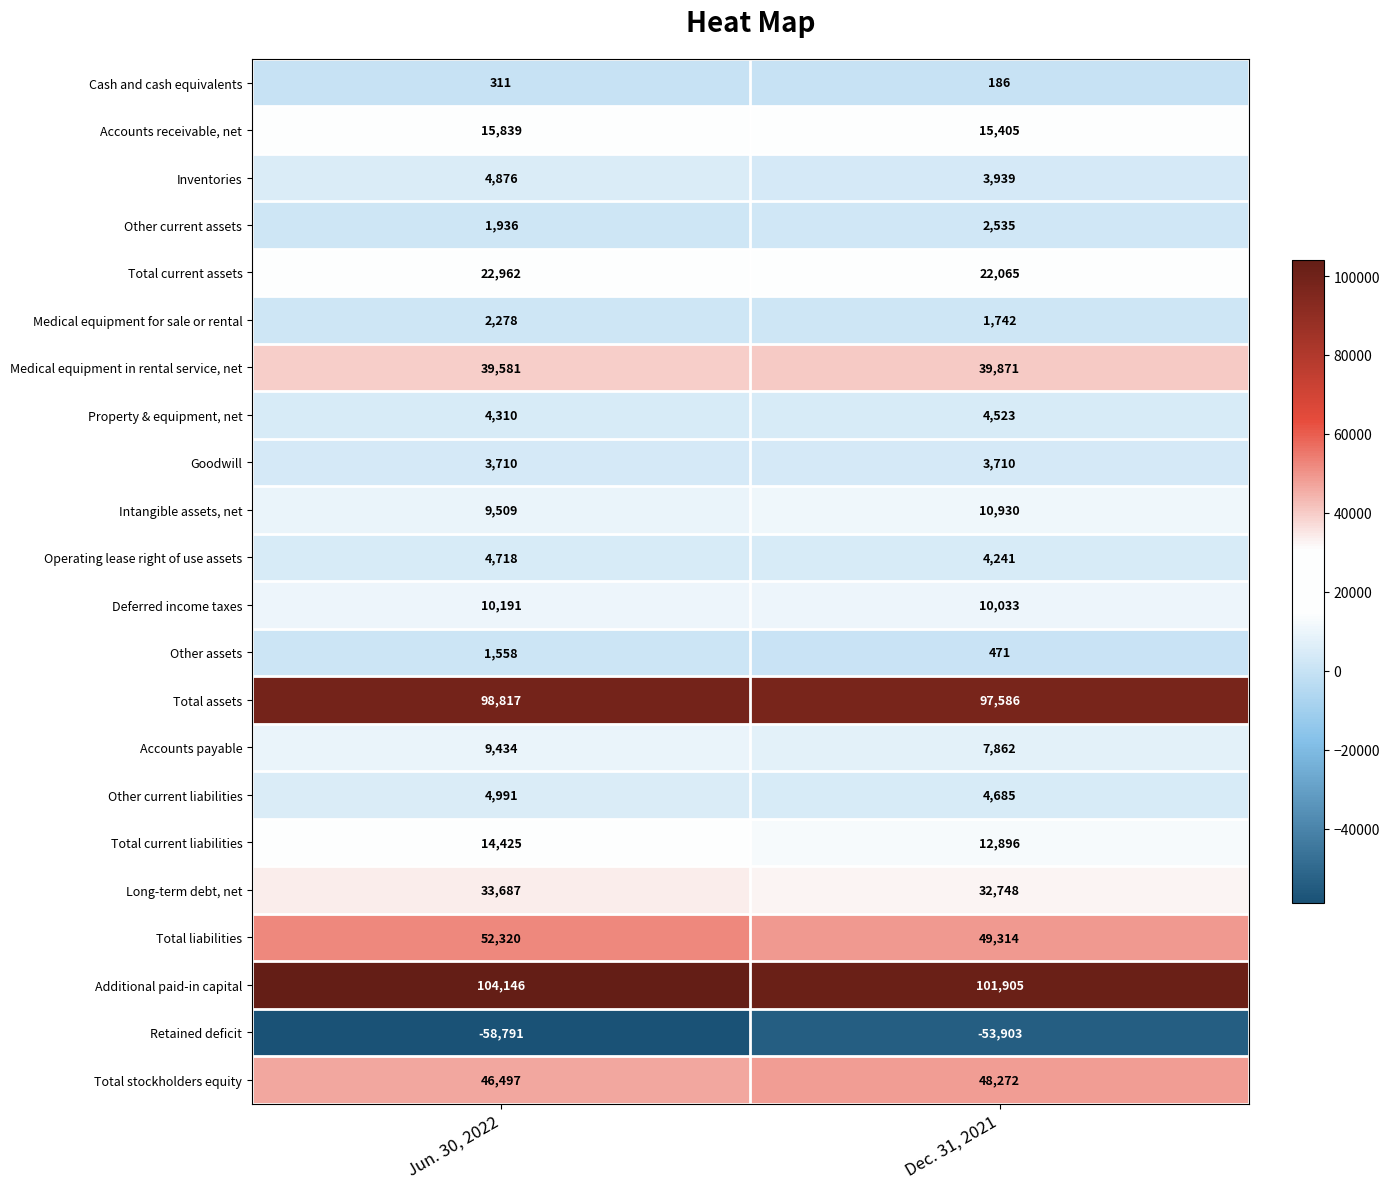

True or false: Cash and cash equivalents has a value of 311 at Jun. 30, 2022.

True